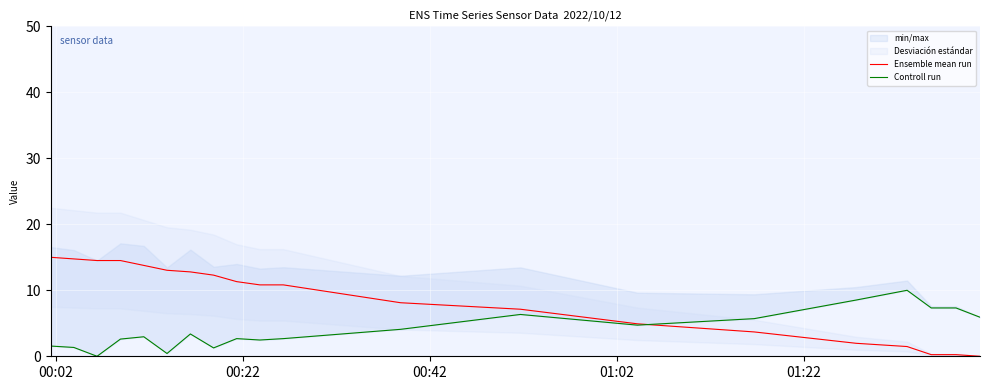

What is the highest value of the Ensemble mean run series?

15.0